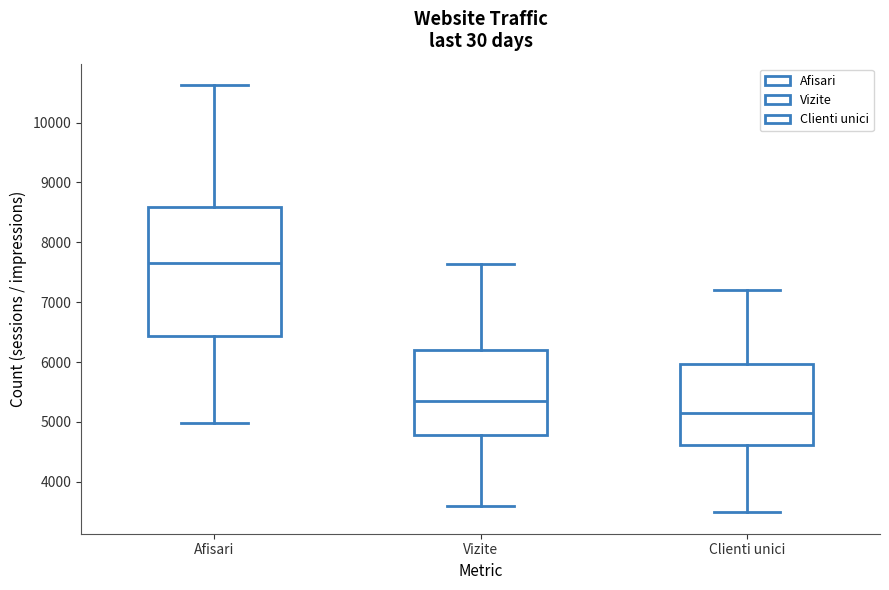

Where does the lower whisker of the box for Vizite end on the y-axis? The values are not printed on the chart, so give them approximately, as read against the axis.

3600